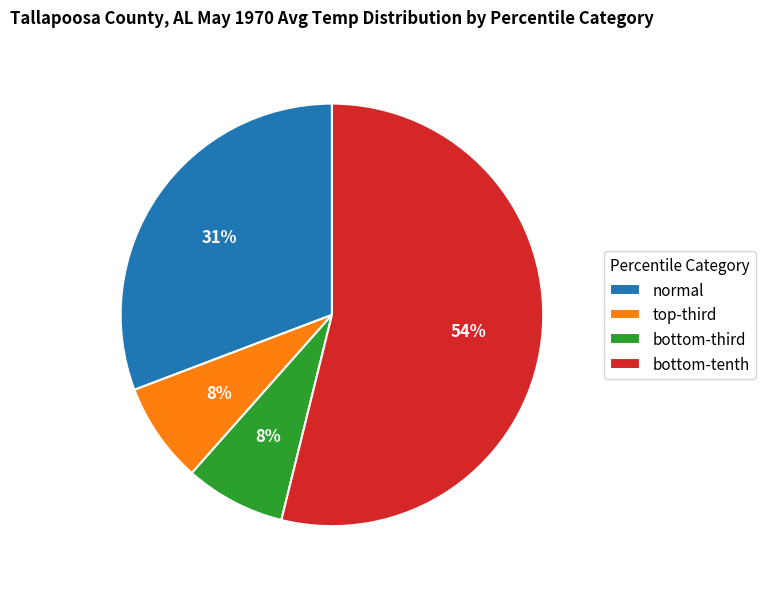

How many segments does this pie chart have?

4